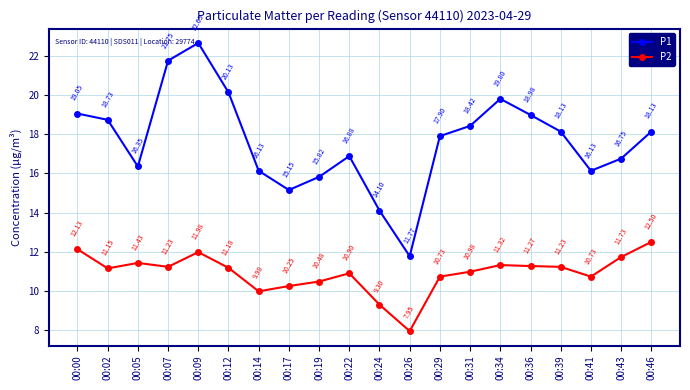

What is the value of the P1 point at the 15th from the left?

19.8